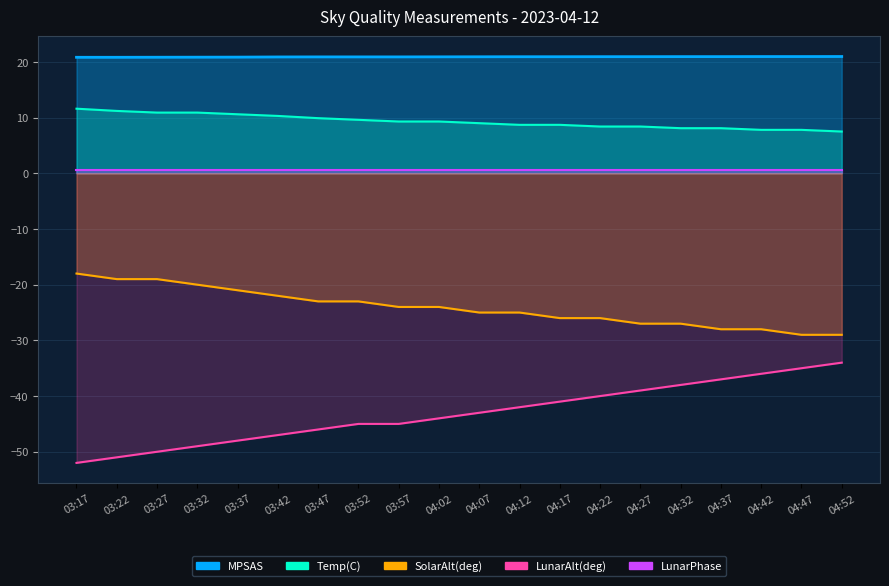

What is the lowest value of the LunarAlt(deg) series?

-52.0